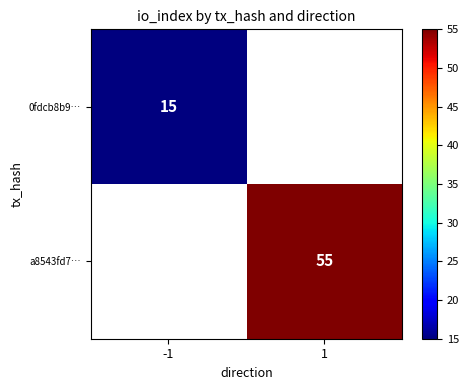

True or false: 0fdcb8b9… has a value of 0 at 1.

True